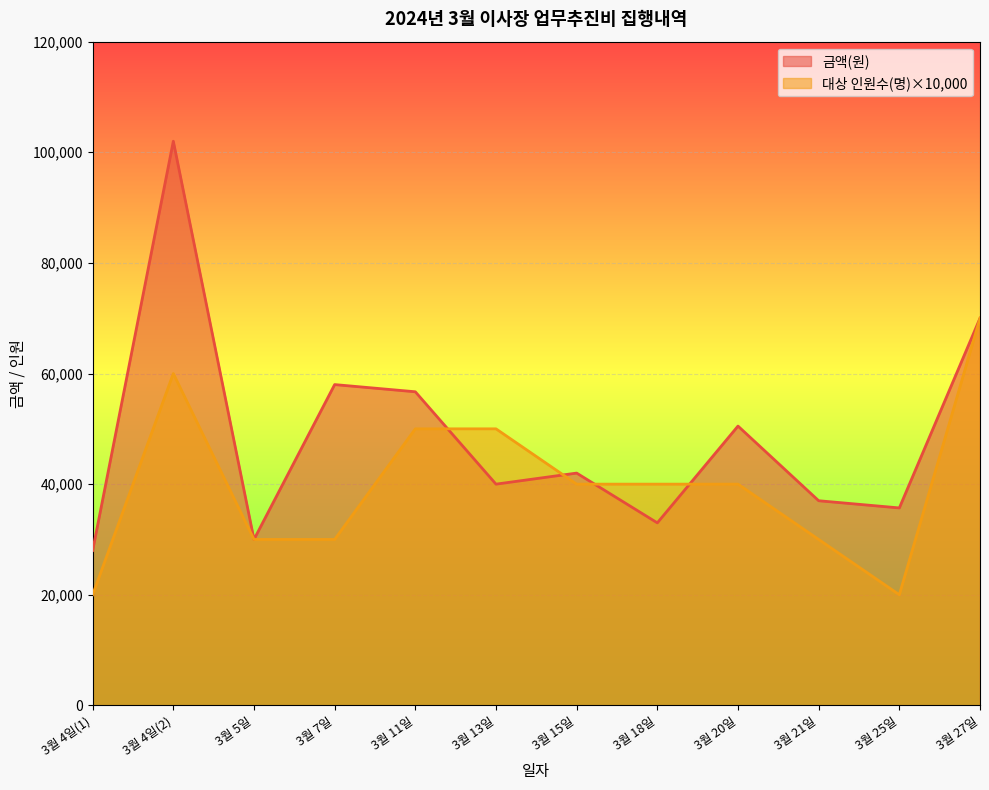

At which category does 금액(원) reach its first local valley?

3월 5일